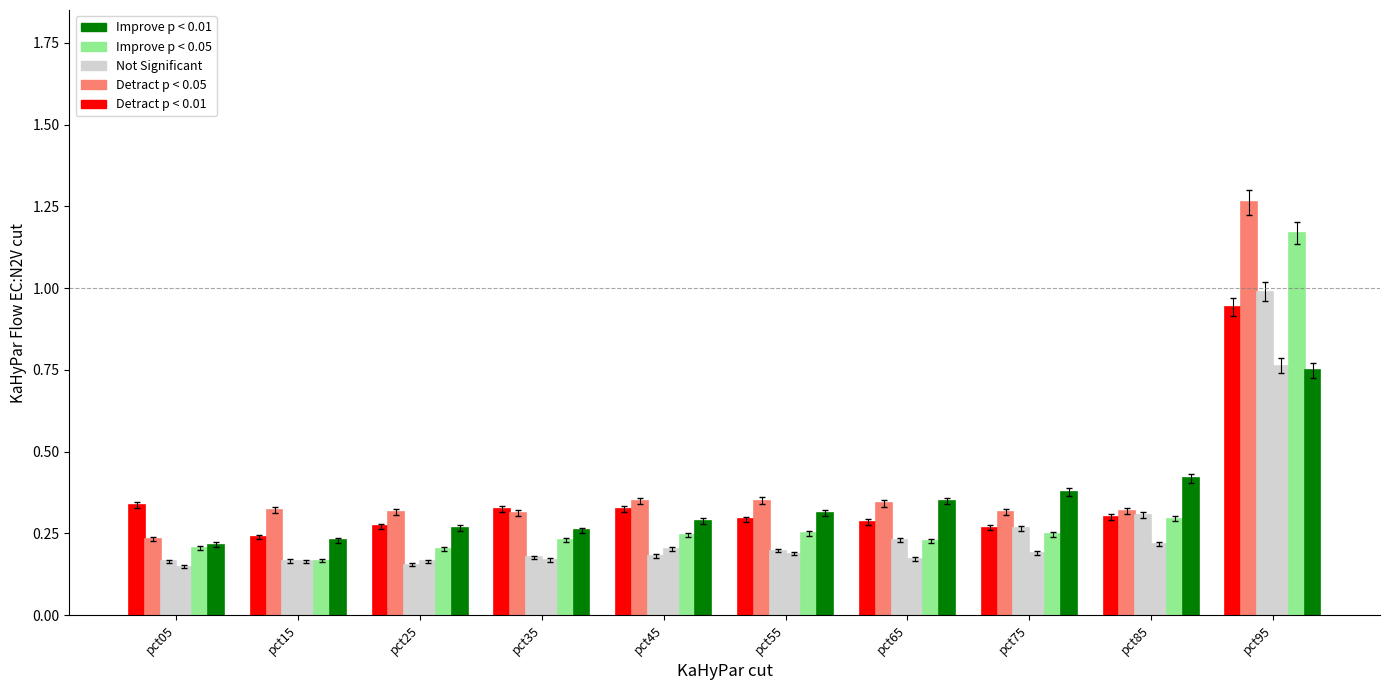

How many Improve p < 0.01 values are between 0 and 1?

10